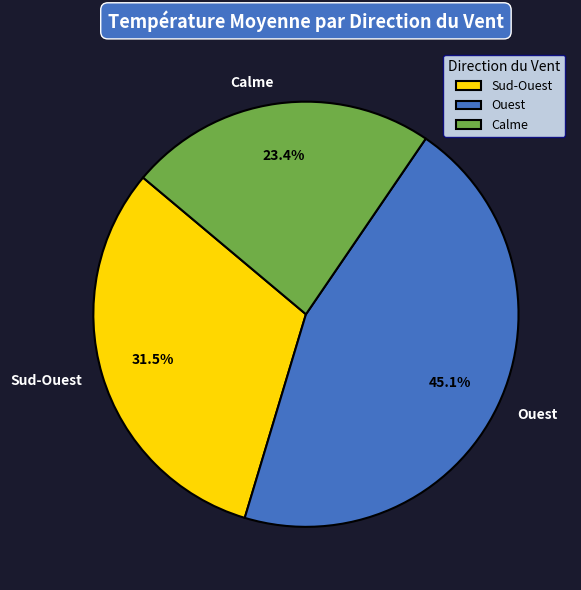

How many slices are in this pie chart?

3